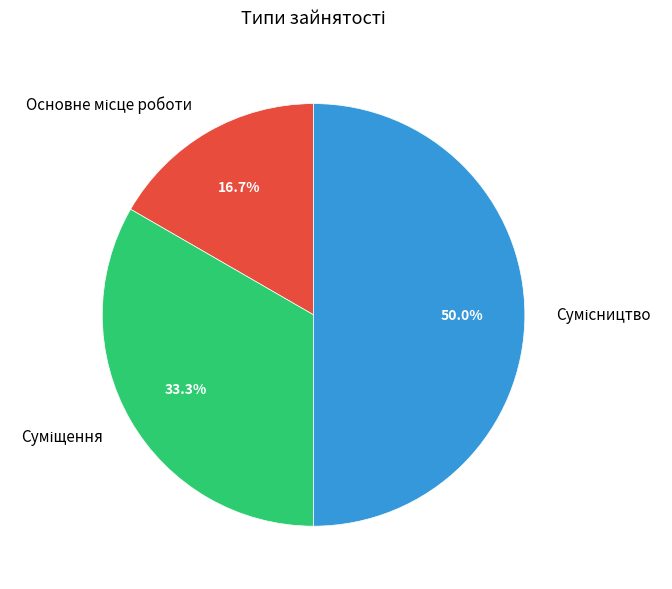

Count the number of slices in the pie.

3